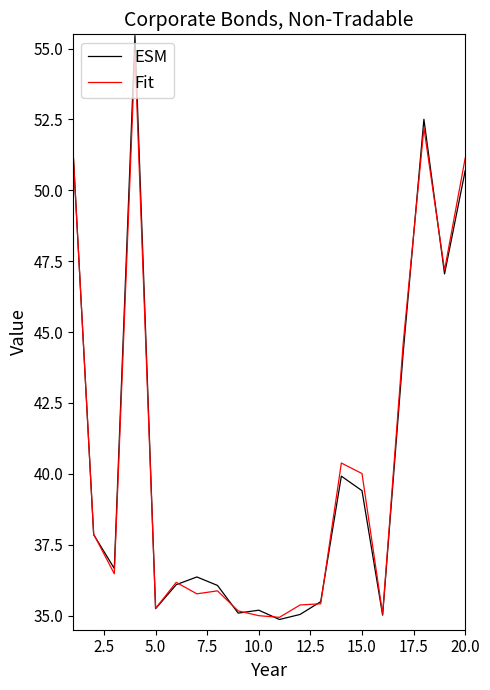

What is the highest value of the ESM series?

55.5